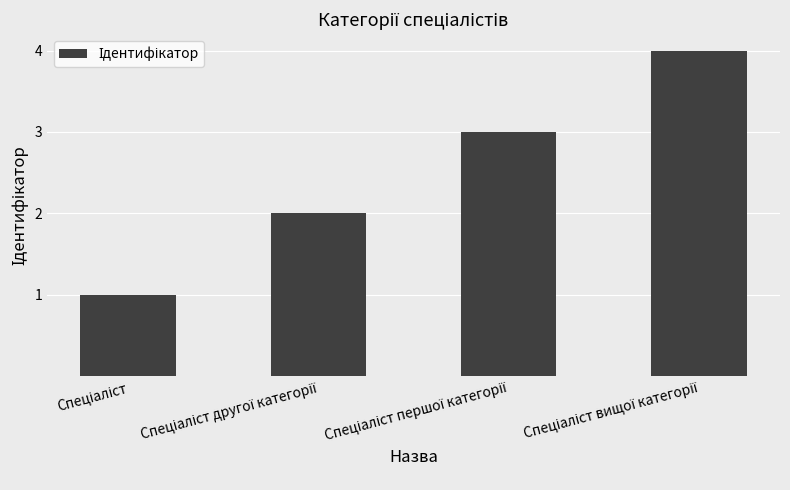

What is the difference between the maximum and minimum values?

3